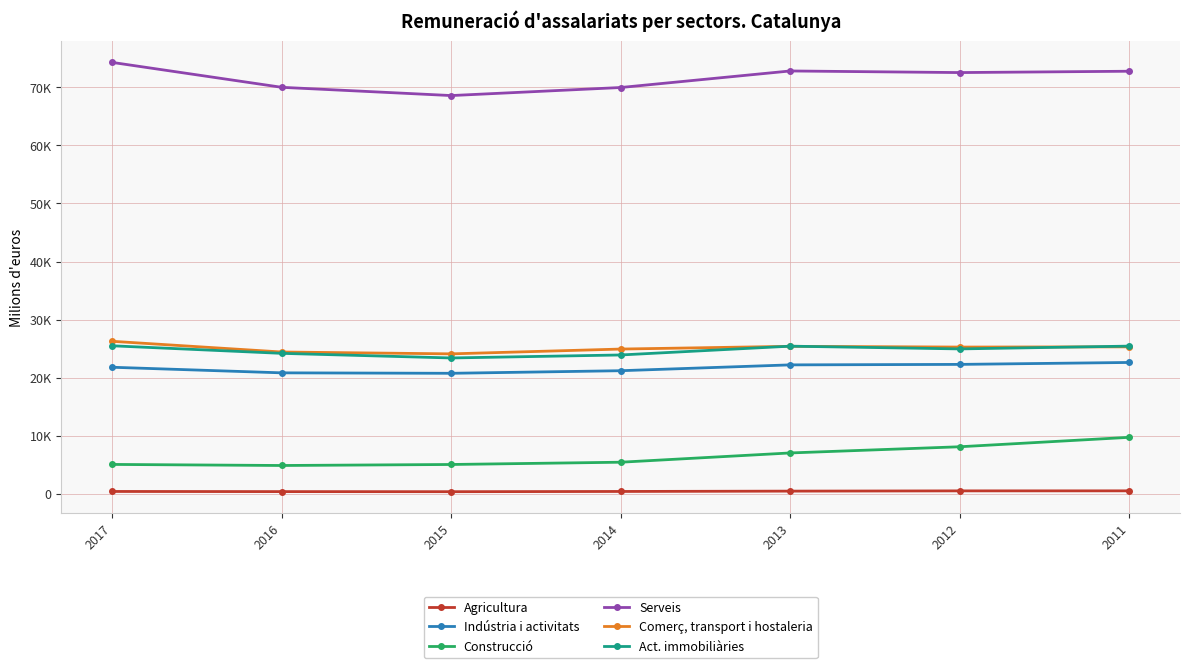

How many interior local peaks does the Serveis series have?

1